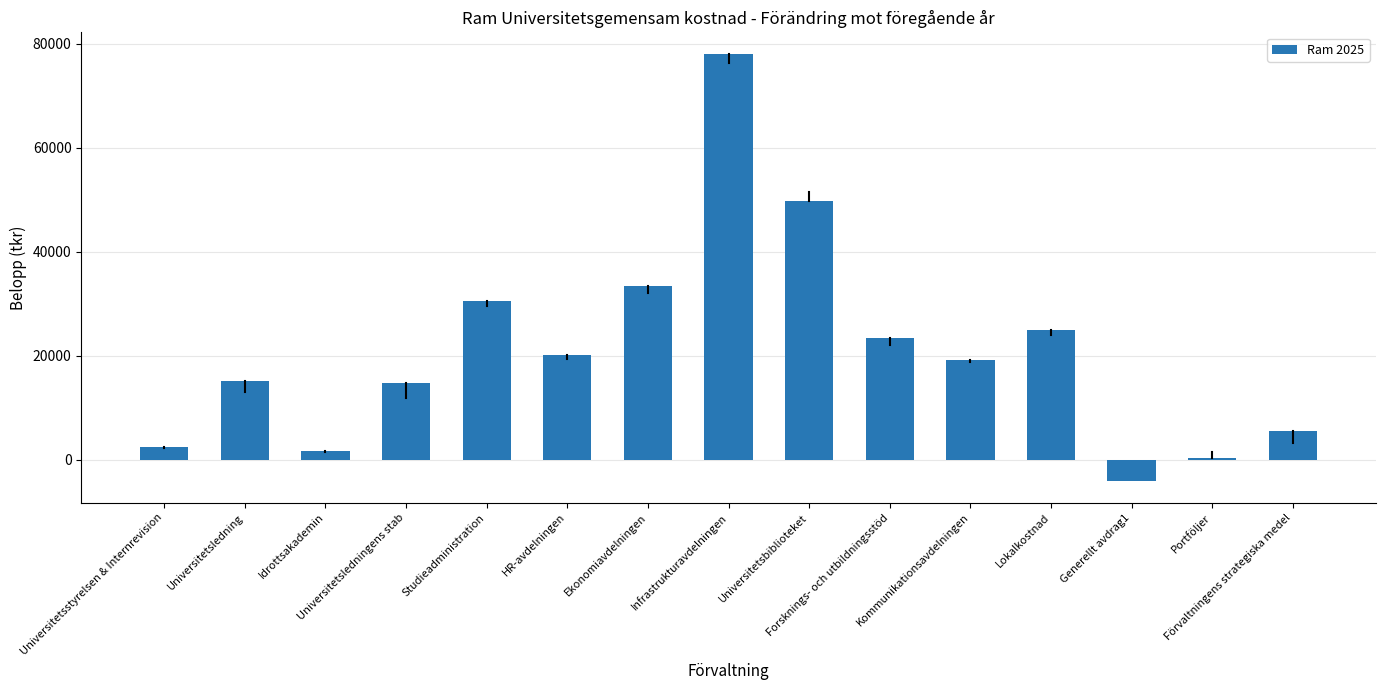

Between Portföljer and Förvaltningens strategiska medel, which is larger?

Förvaltningens strategiska medel